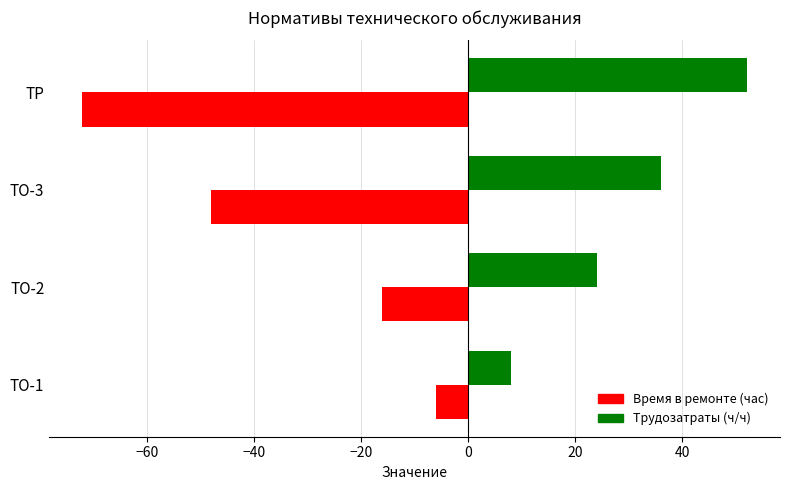

What is the sum of all Трудозатраты (ч/ч) values?

120